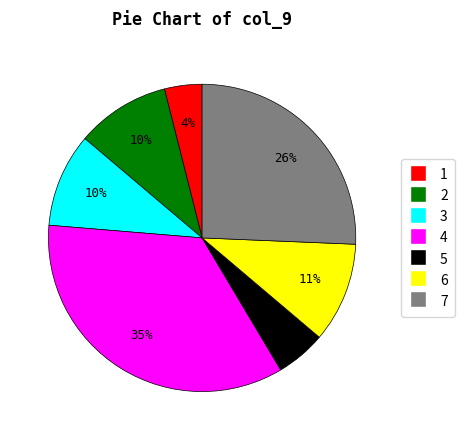

Approximately how many times larger is the value at 5 compared to 3?

0.5